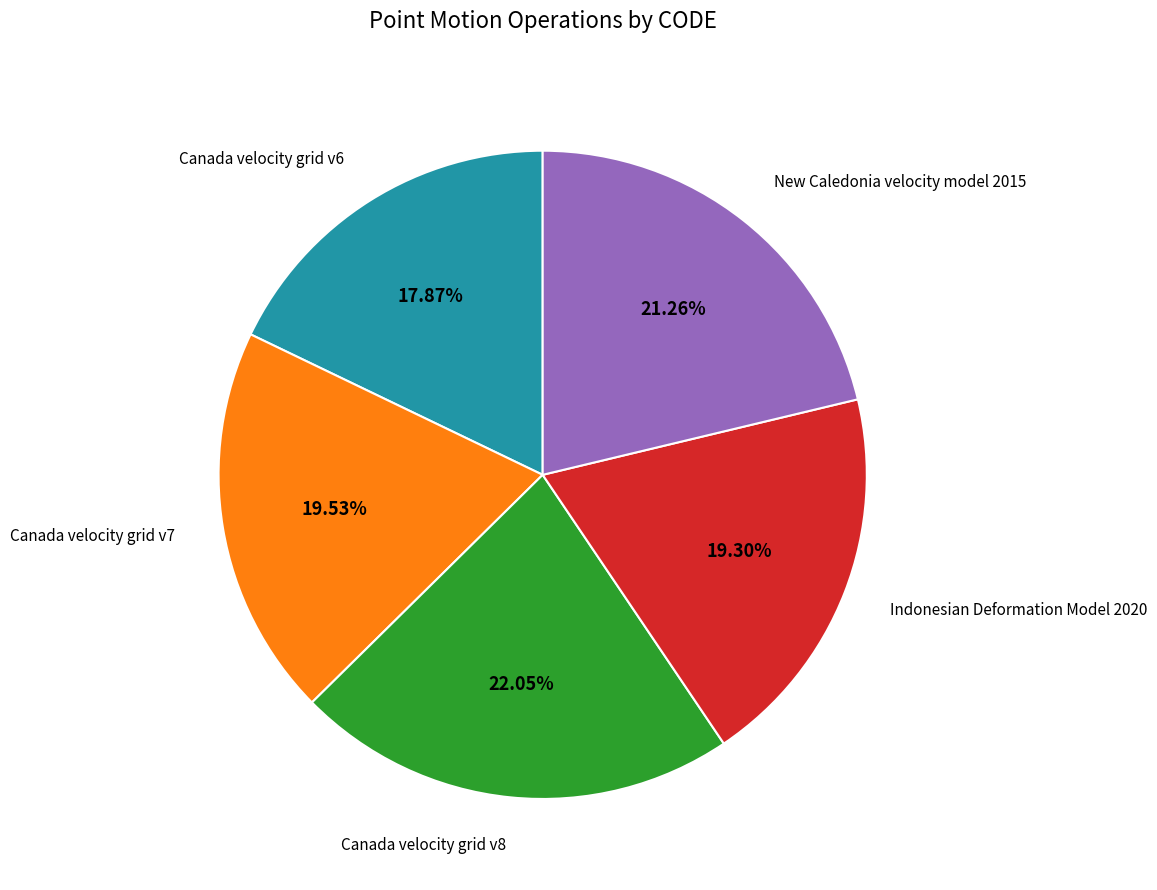

Is there a majority slice in this chart?

No